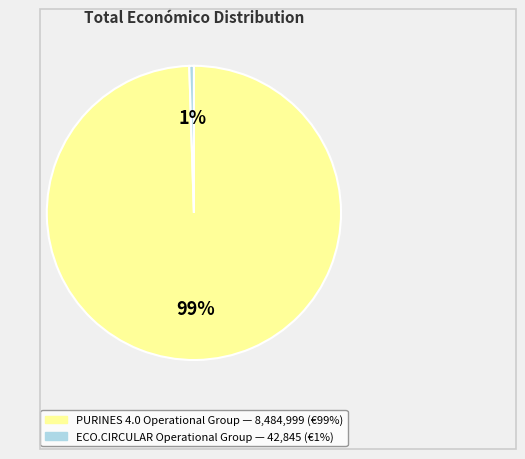

Do PURINES 4.0 Operational Group and ECO.CIRCULAR Operational Group together represent more than half of the pie?

Yes